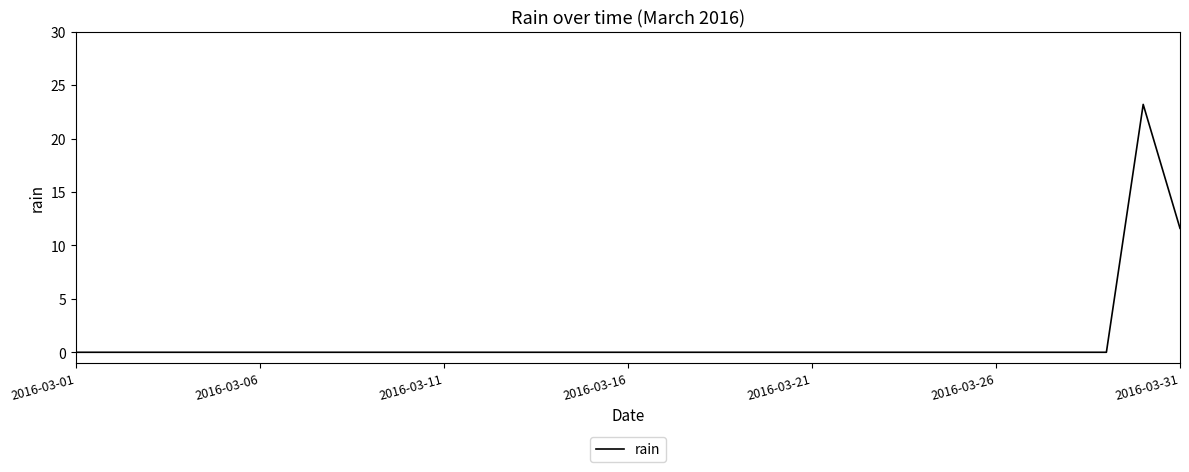

What is the maximum value shown in the chart?

23.2